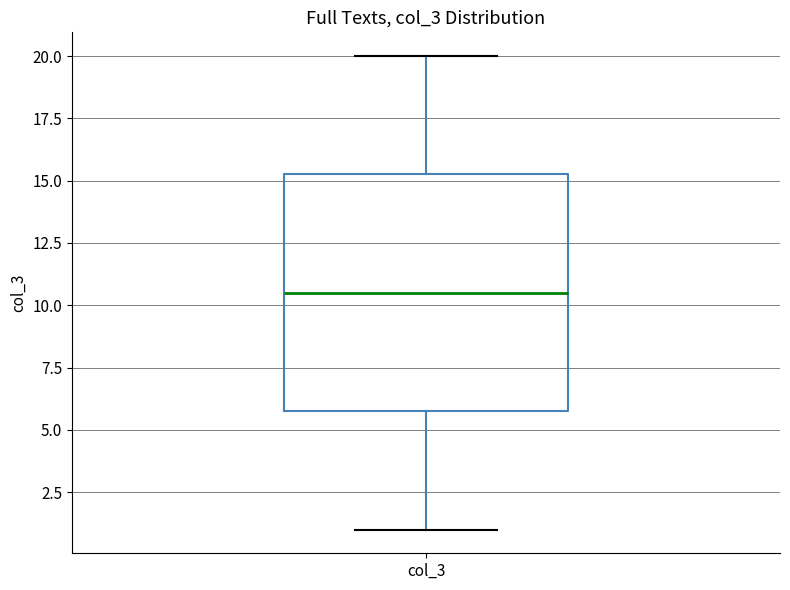

Transcribe this box plot: give where the median line is, the range the box spans, and where the two whiskers end, as read against the y-axis. The values are not printed on the chart, so give them approximately, as read against the axis.

median 10.5, box 6.0 to 15.5, whiskers 1.0 to 20.0